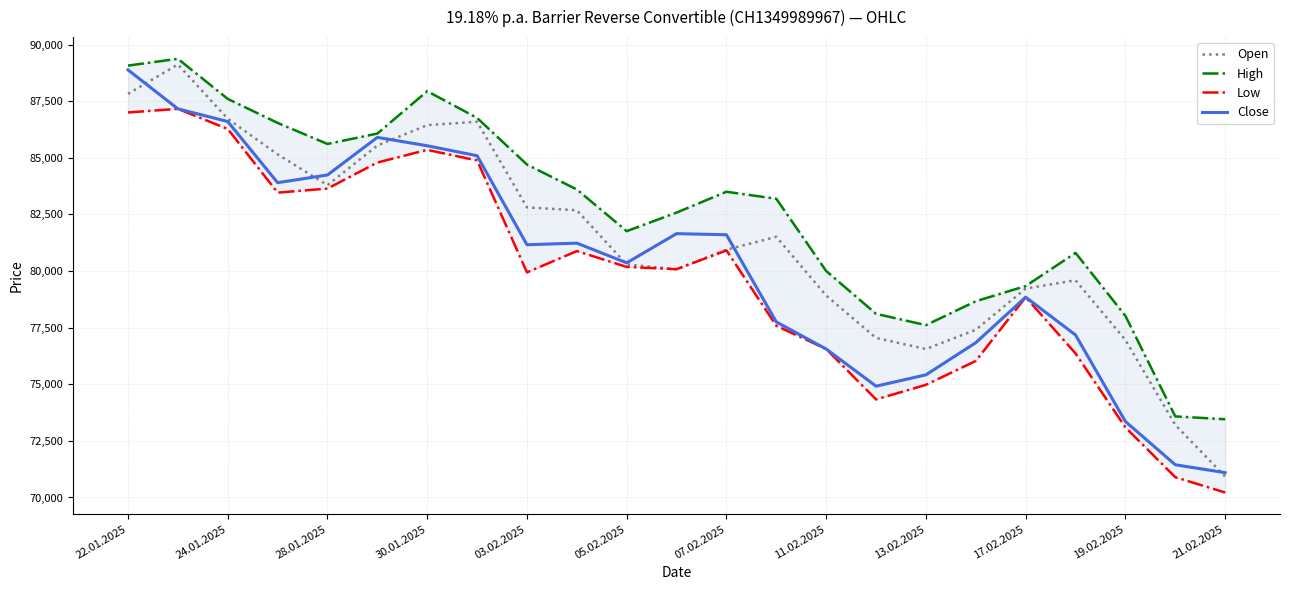

What is the value of the Open point at the 15th from the left?

78915